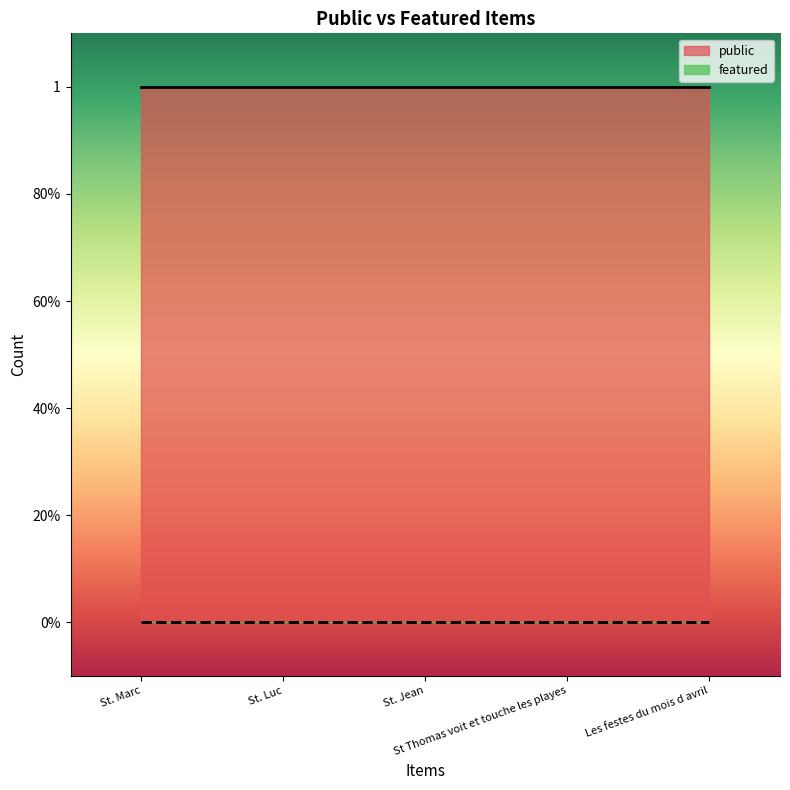

Read the public value at St. Marc.

1